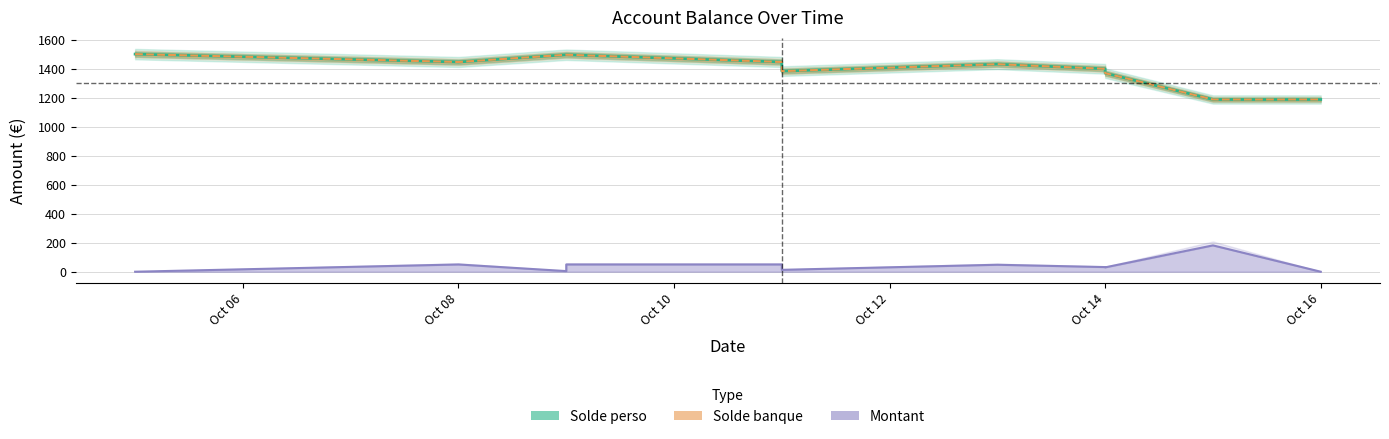

Which series has the widest spread of values?

Solde perso